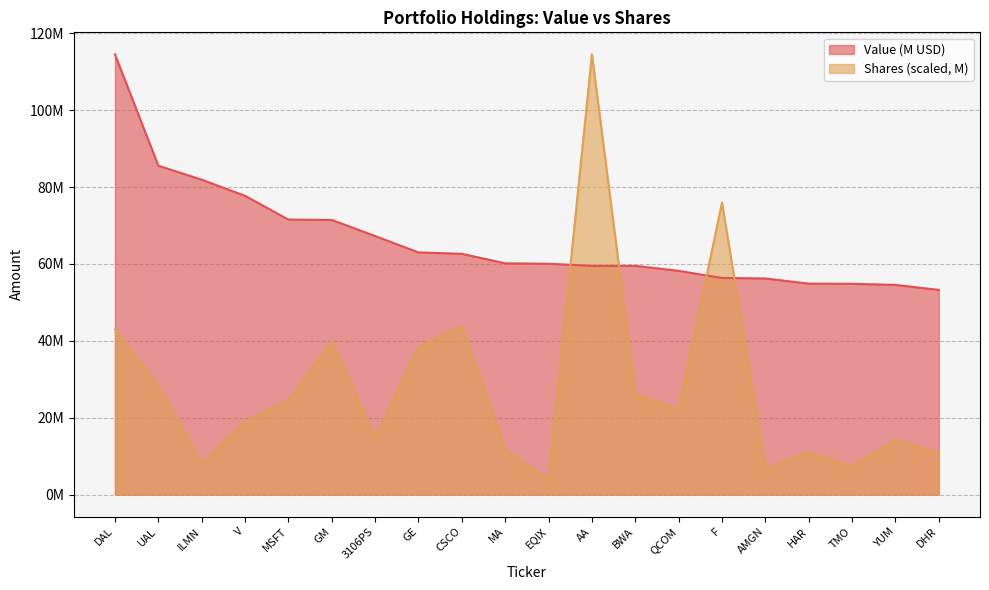

What value does the Value series have at AMGN?

56.2